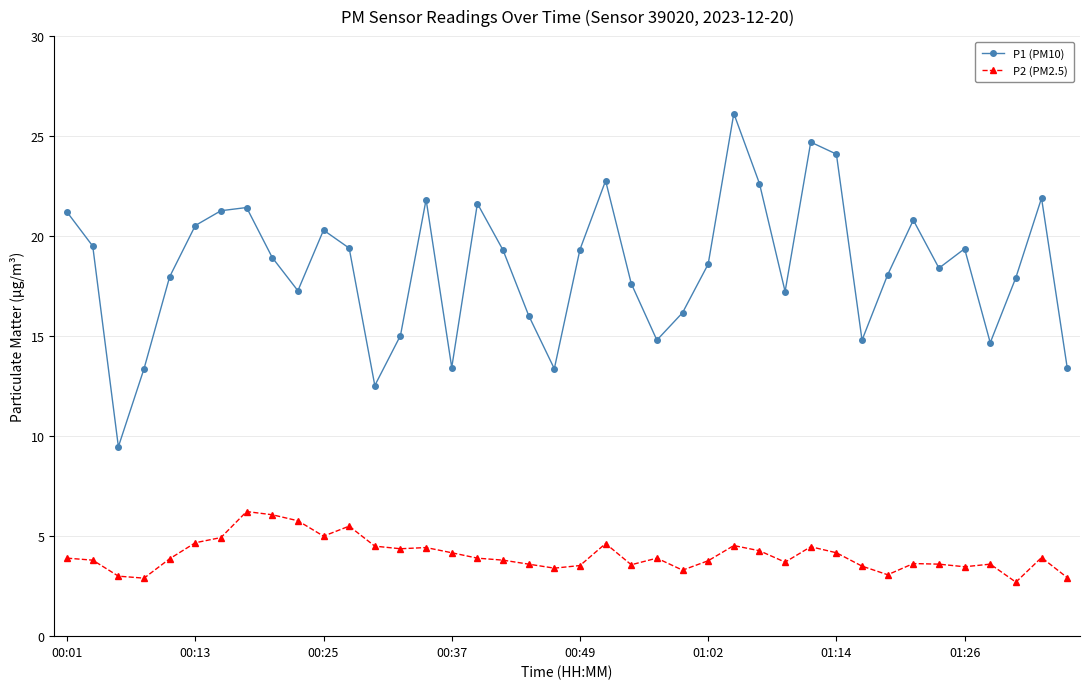

True or false: P1 (PM10) and P2 (PM2.5) intersect in this chart.

False